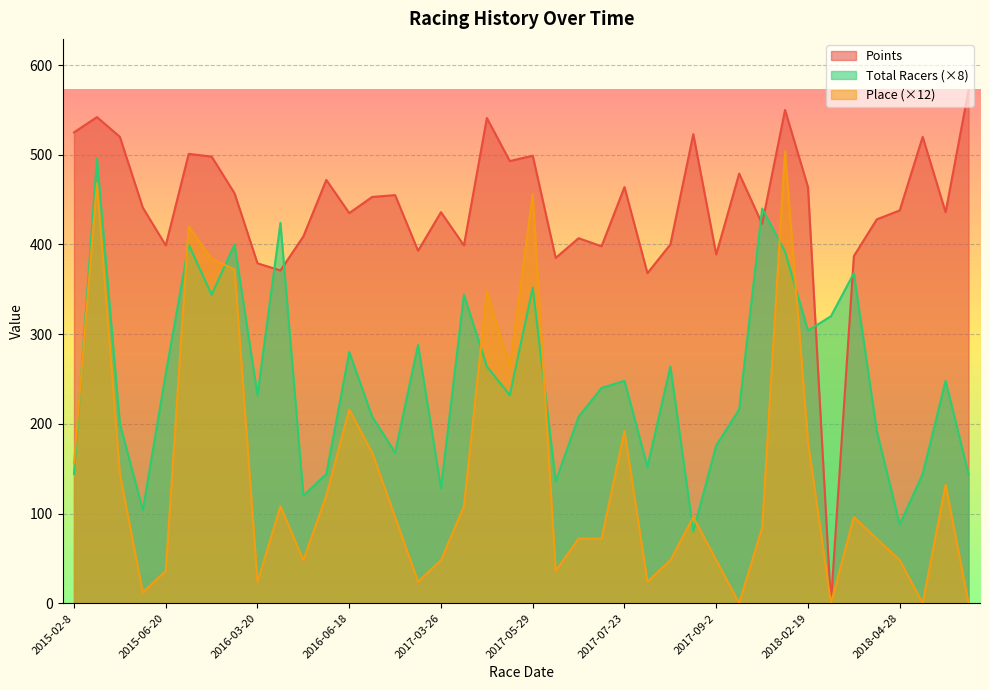

How many interior local valleys does the Points series have?

13